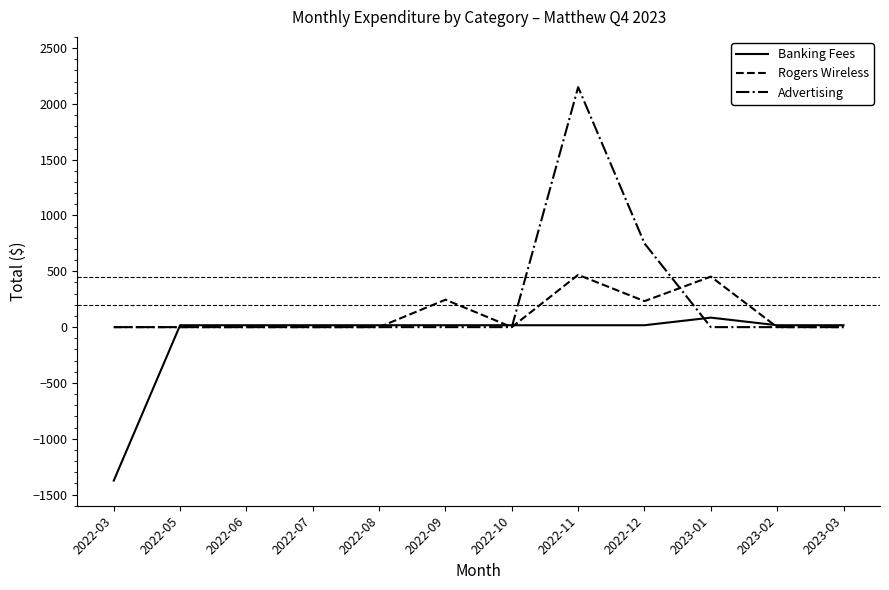

Rank the series by their average value, from highest to lowest.

Advertising, Rogers Wireless, Banking Fees